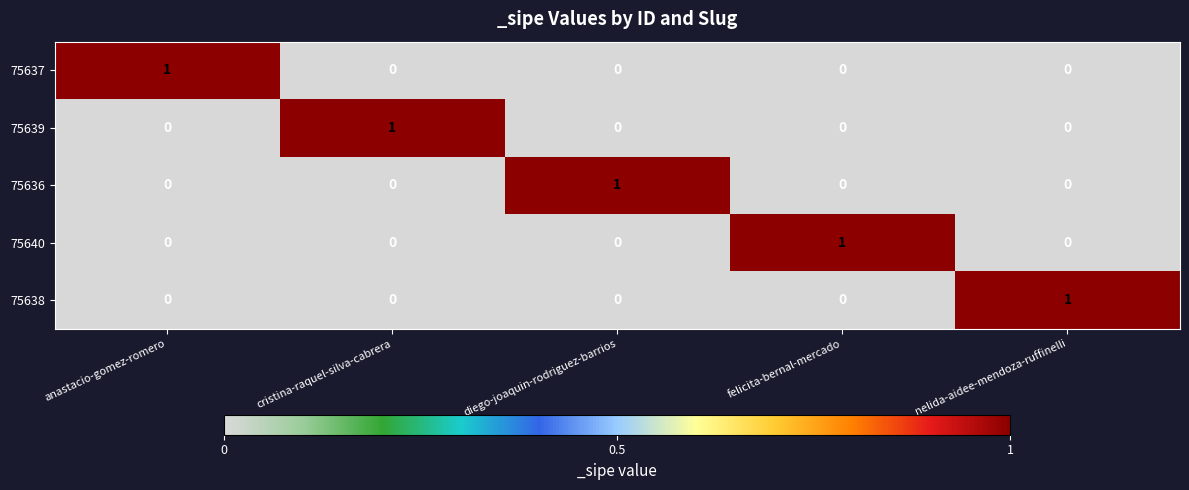

Which category has the highest value in the 75637 series?

anastacio-gomez-romero